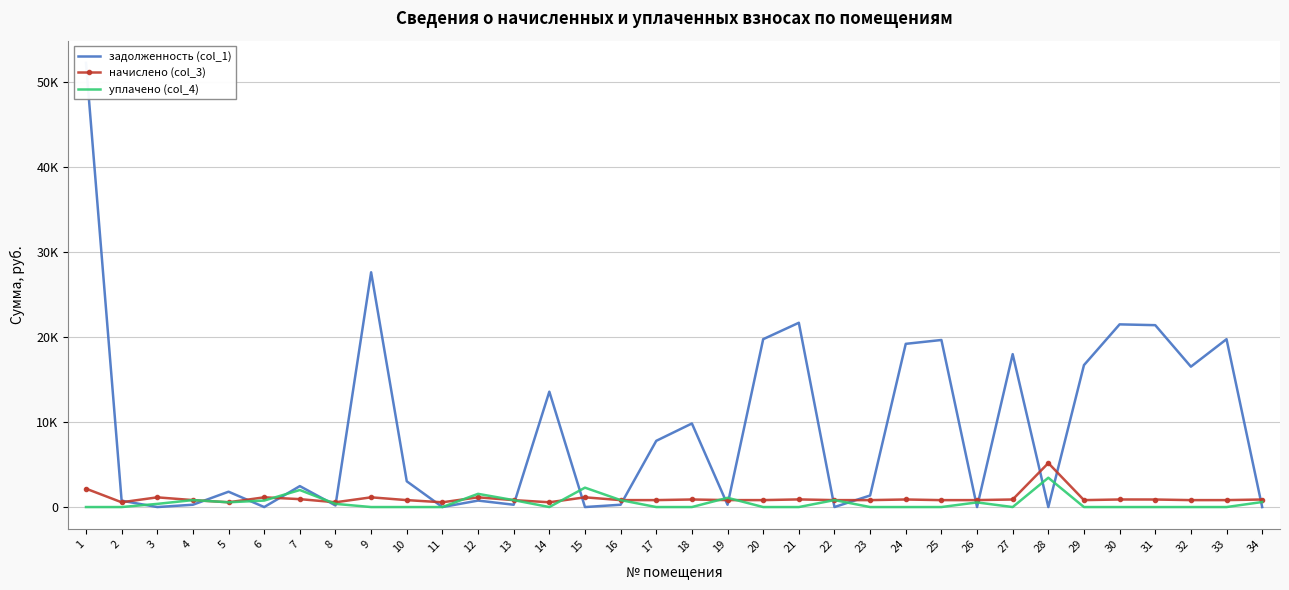

Which series has the largest range (max minus min)?

задолженность (col_1)